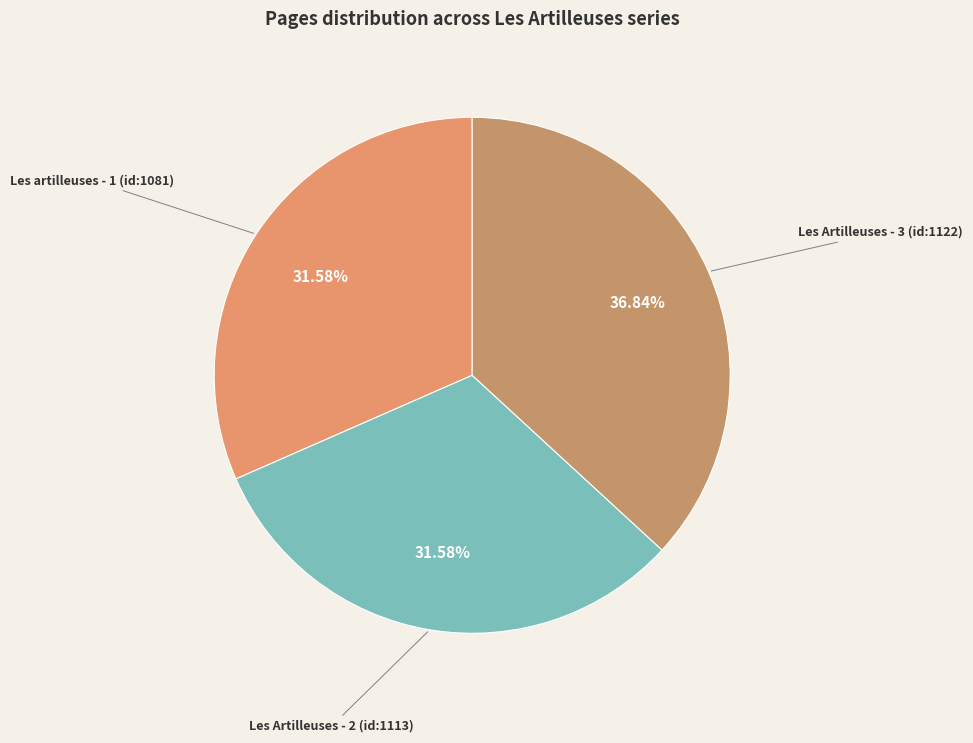

Is it true that Les Artilleuses - 3 (id:1122) is 37% of the pie?

True